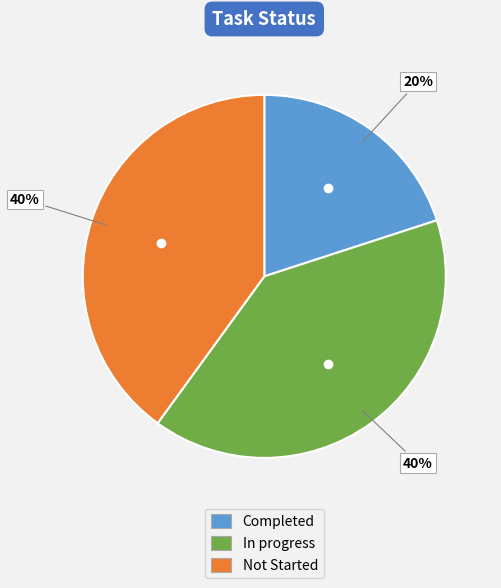

Between Completed and Not Started, which is larger?

Not Started